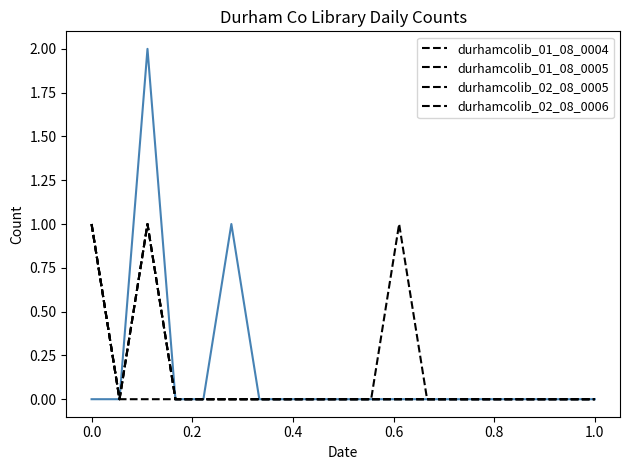

Which series has the largest range (max minus min)?

durhamcolib_01_08_0004